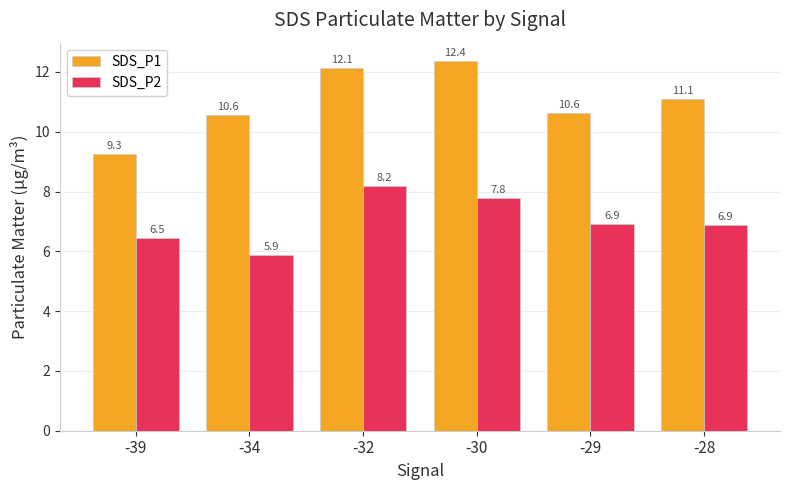

What are all the series names shown in the legend?

SDS_P1, SDS_P2